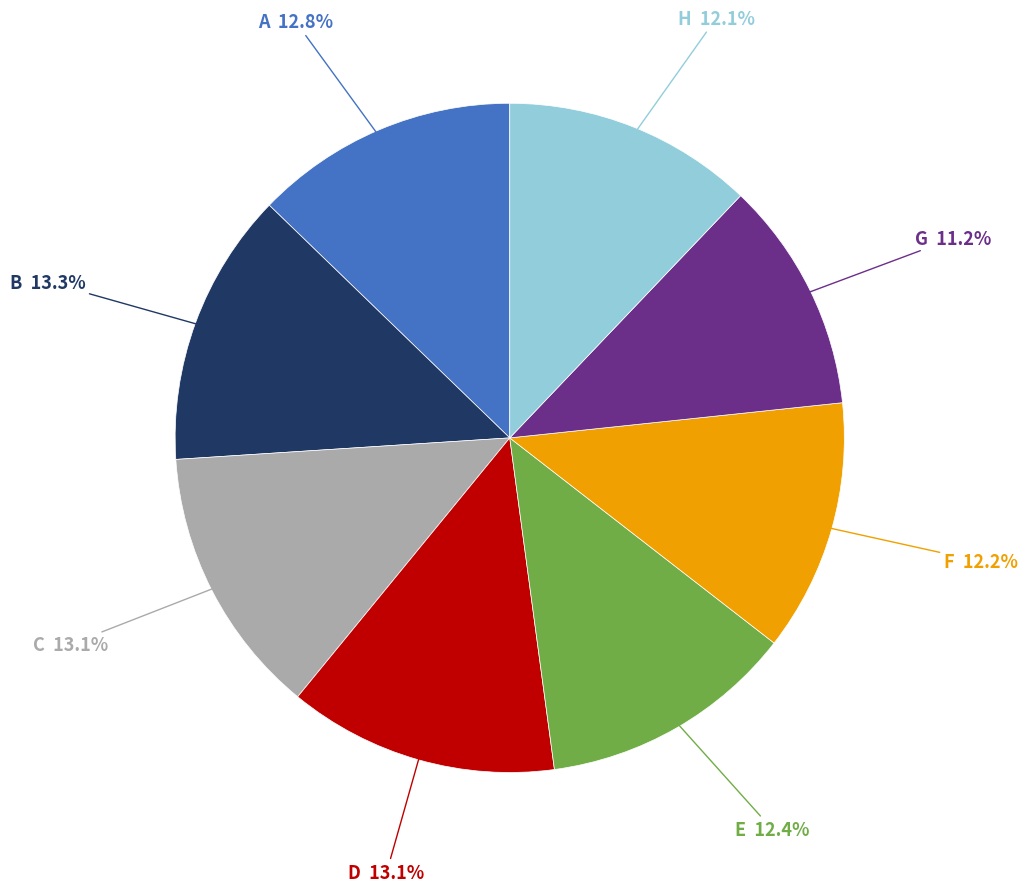

Does any single category account for the majority?

No